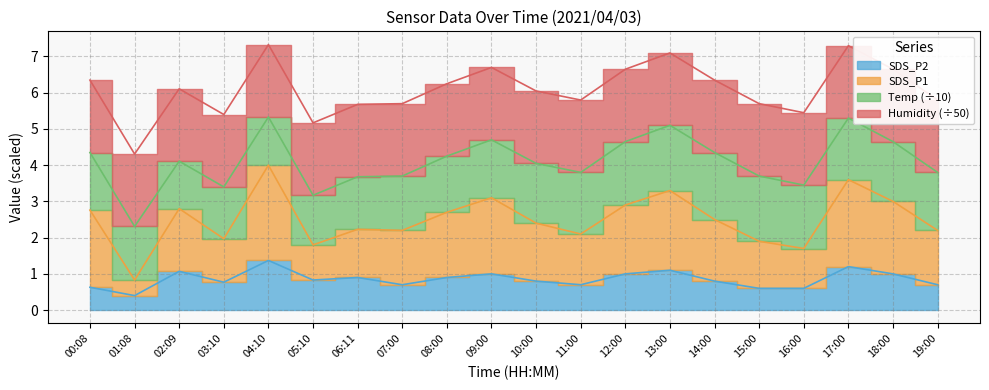

How many interior local peaks does the SDS_P1 series have?

6